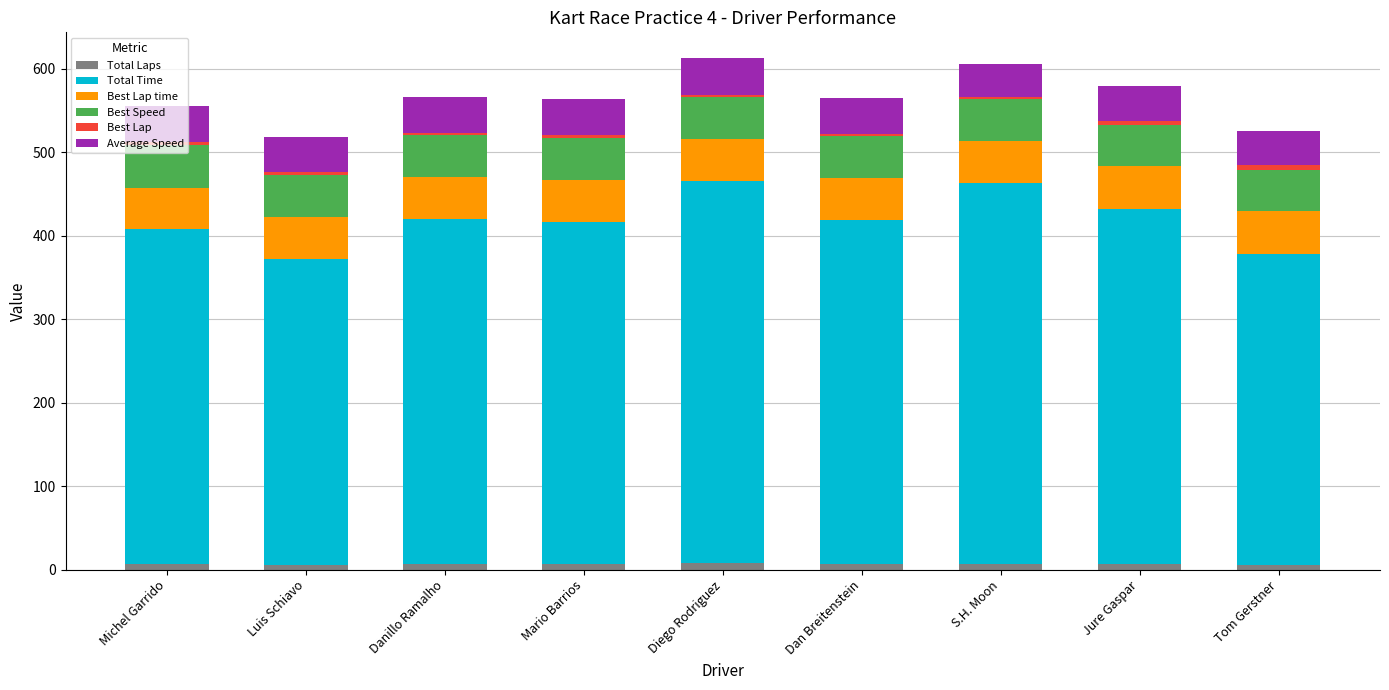

What is the average value of the Total Laps series?

6.9